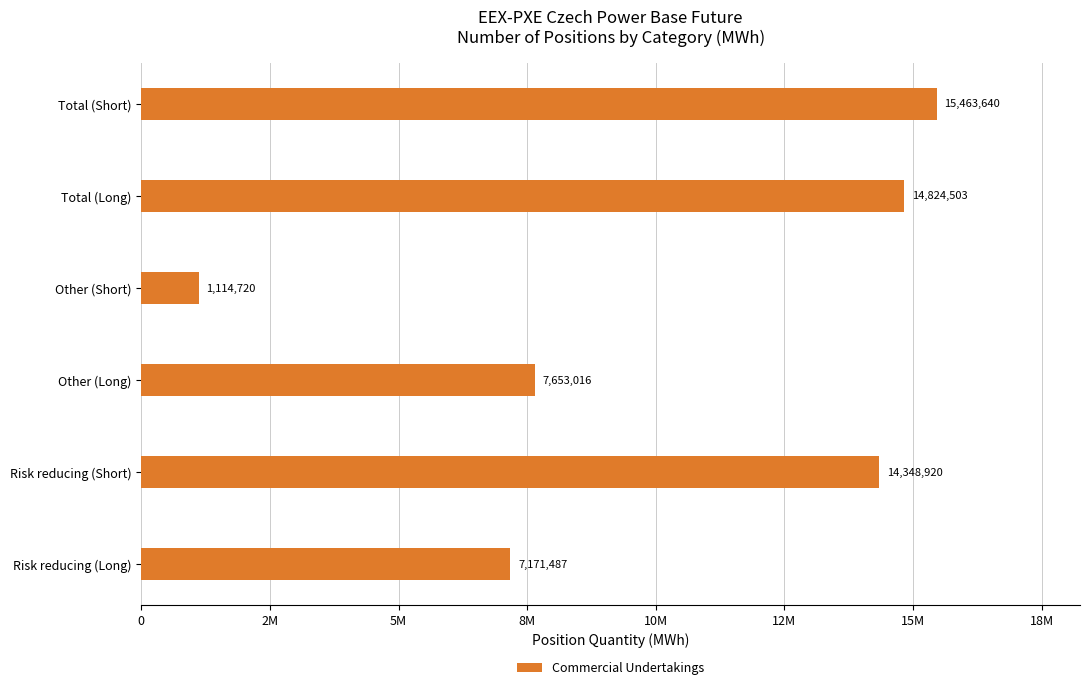

Where is the data nearest to the value 8289180?

Other (Long)